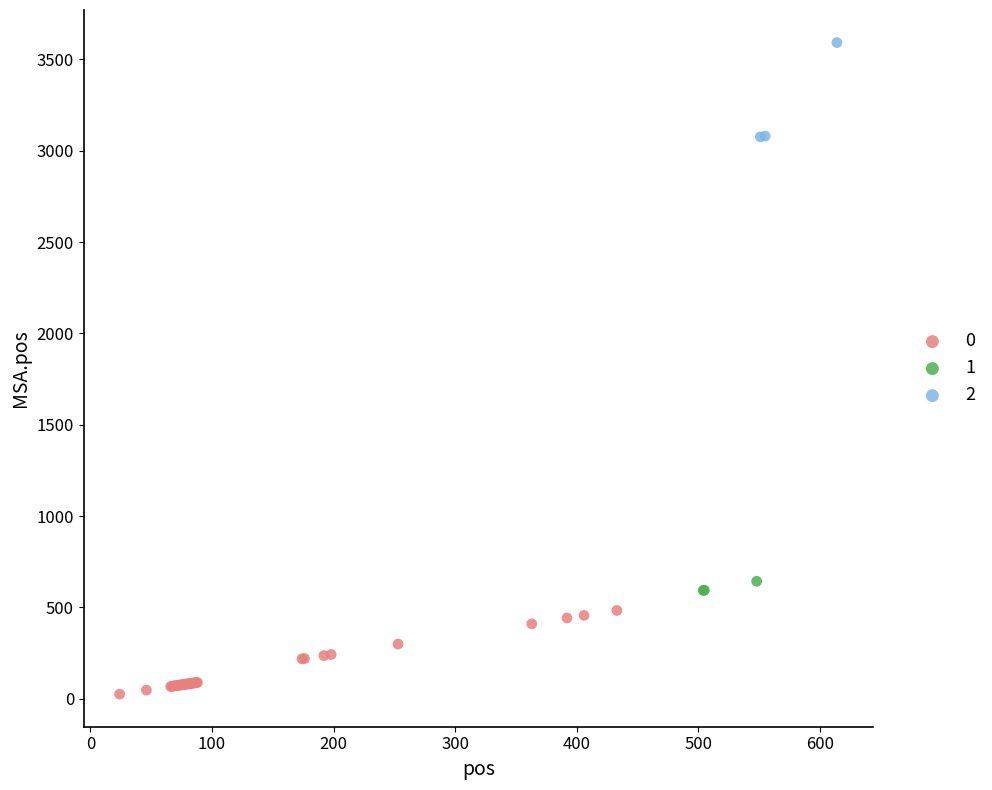

What are all the series names shown in the legend?

0, 1, 2